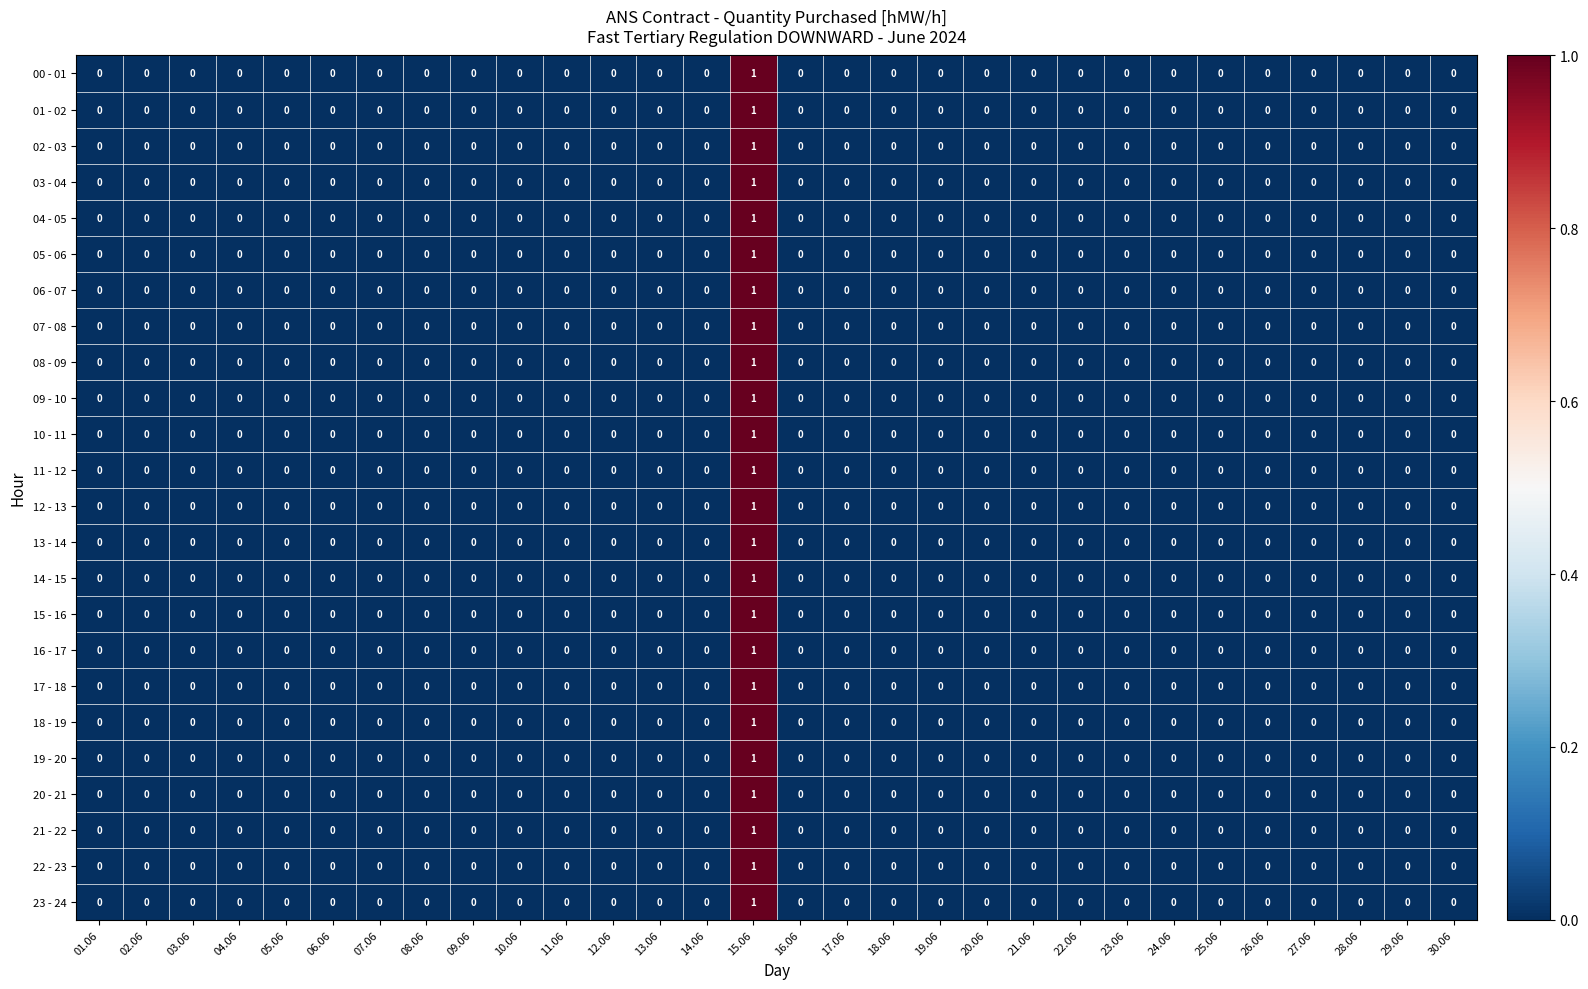

How many 09 - 10 values are between 0 and 1?

30